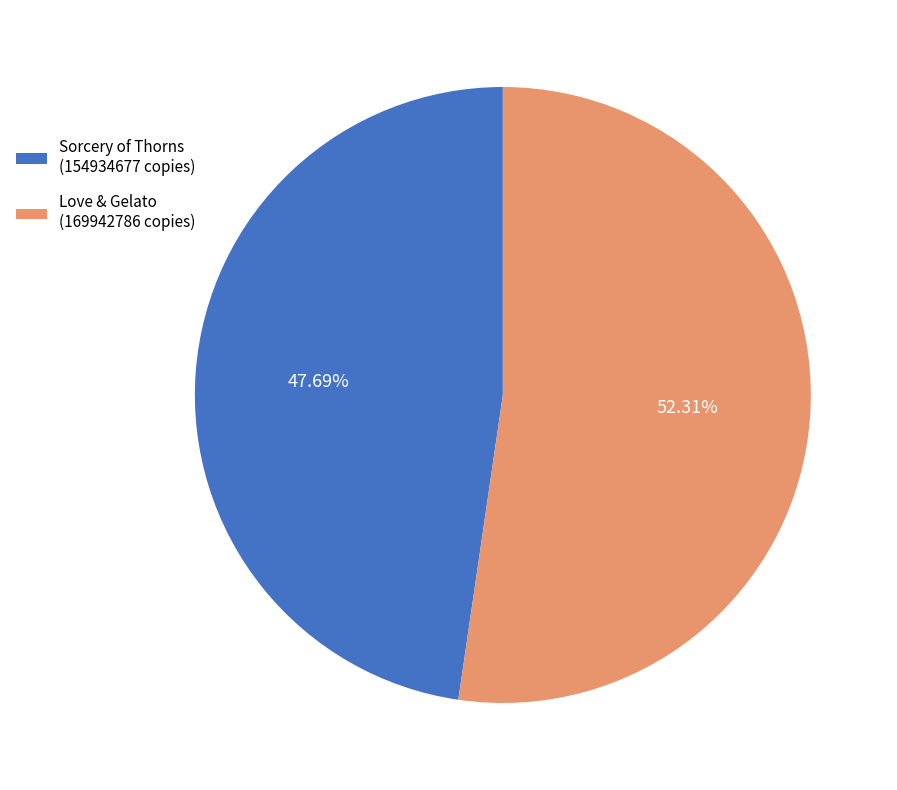

Combined, do Sorcery of Thorns and Love & Gelato account for over 50%?

Yes